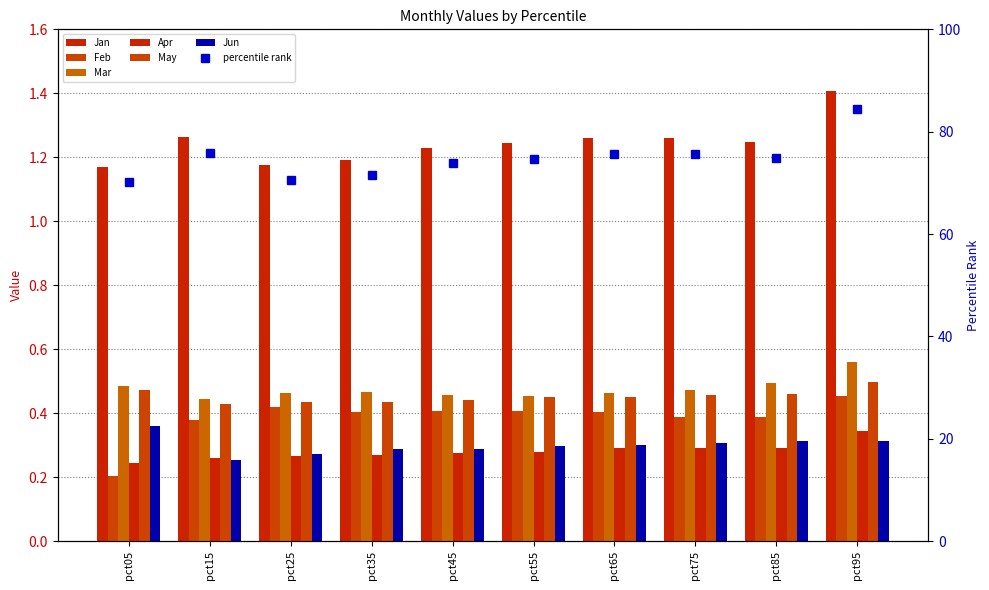

Which label corresponds to the smallest value in the chart?

pct05